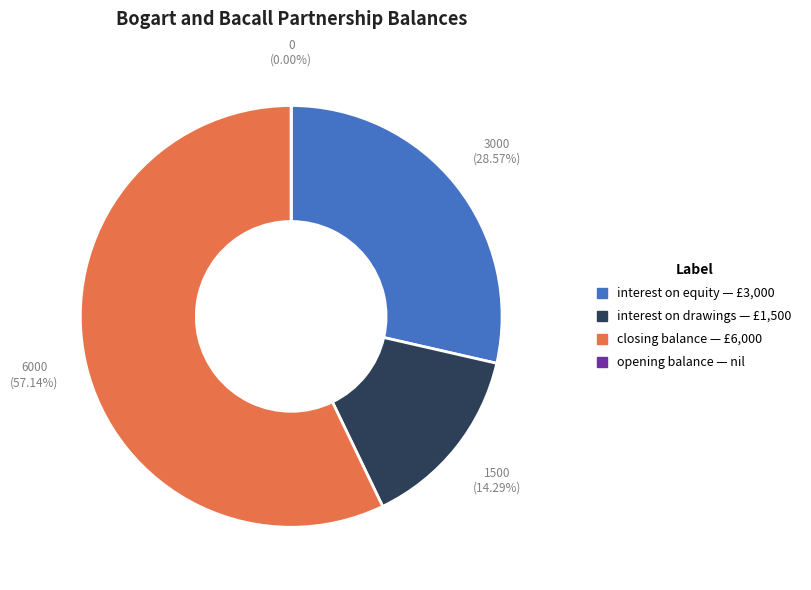

To the nearest percent, what is the difference between the interest on equity — £3,000 and opening balance — nil slice percentages?

29%